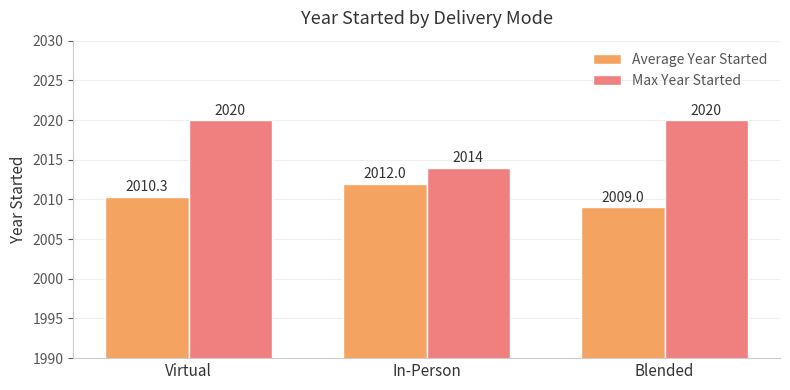

At which label does Average Year Started reach its peak?

In-Person